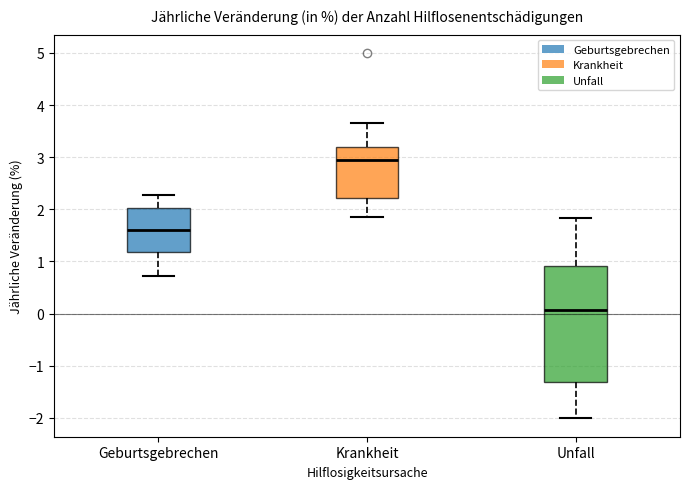

Which box is the tallest, from its lower edge to its upper edge?

Unfall